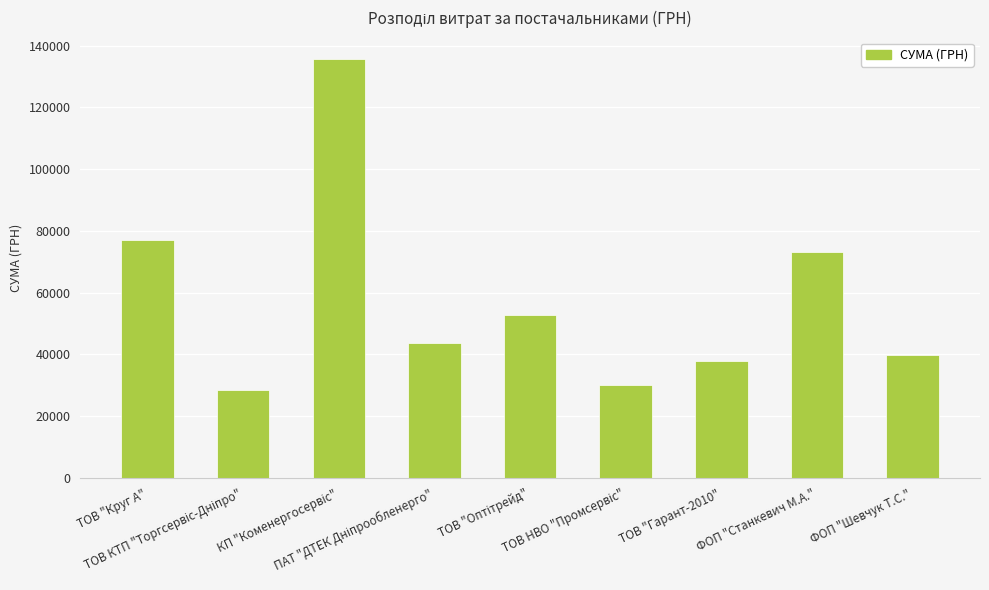

What is the value of the 4th bar from the left?

43821.6